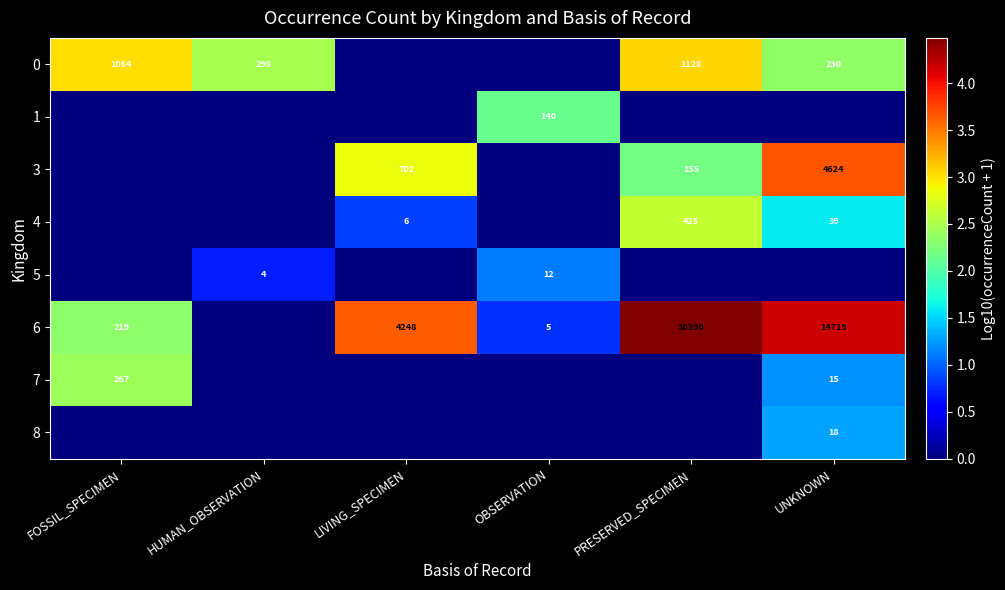

Is it true that 4 equals 3 at LIVING_SPECIMEN?

False